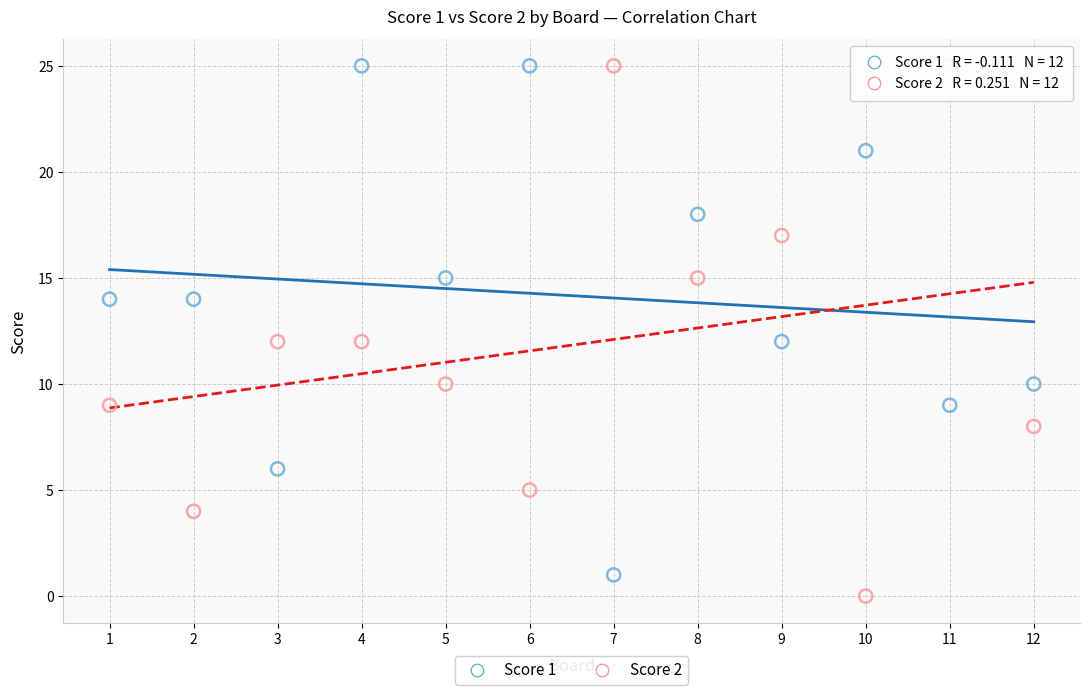

What are all the series names shown in the legend?

Score 1, Score 2